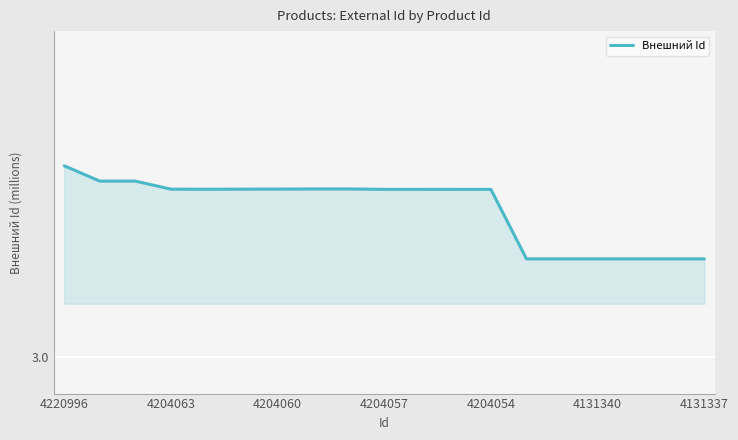

What is the minimum value shown in the chart?

3.1